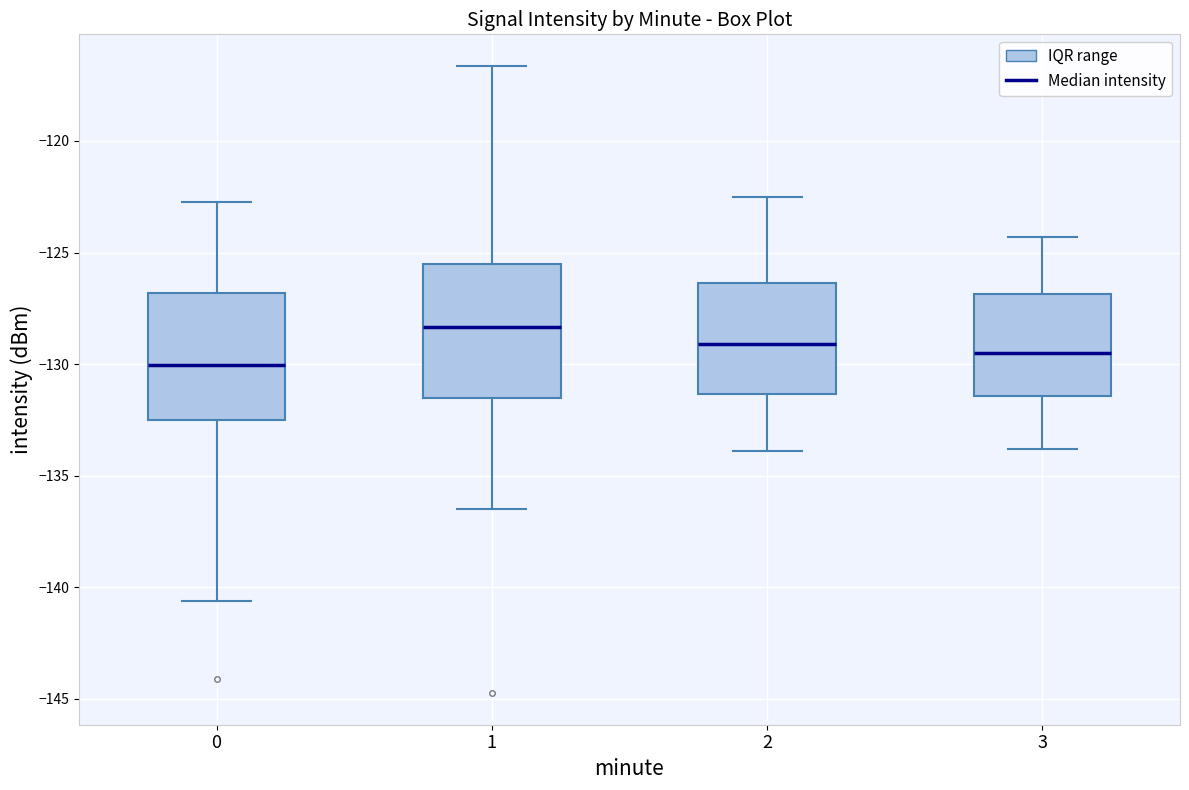

Which box's median line is the lowest?

0